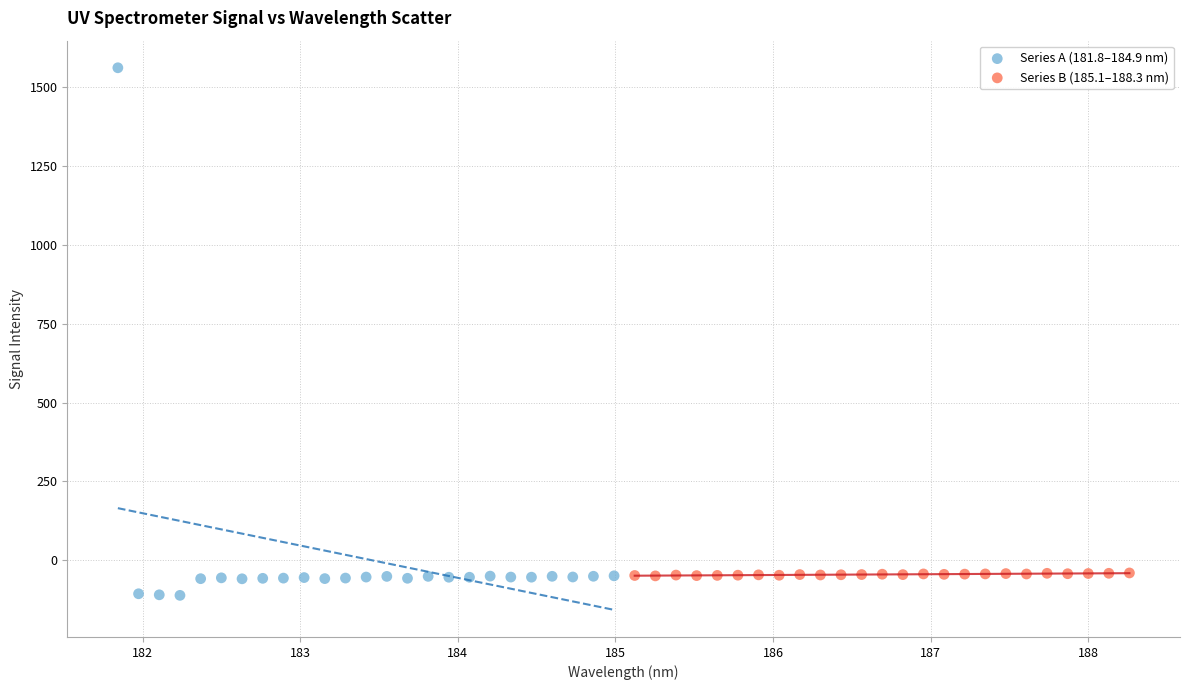

Which series has the largest Y range (max minus min)?

Series A (181.8–184.9 nm)